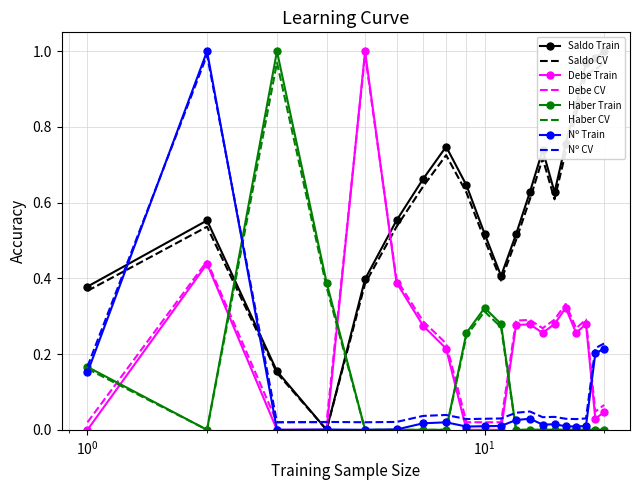

What is the total value across all series at 13?

0.9